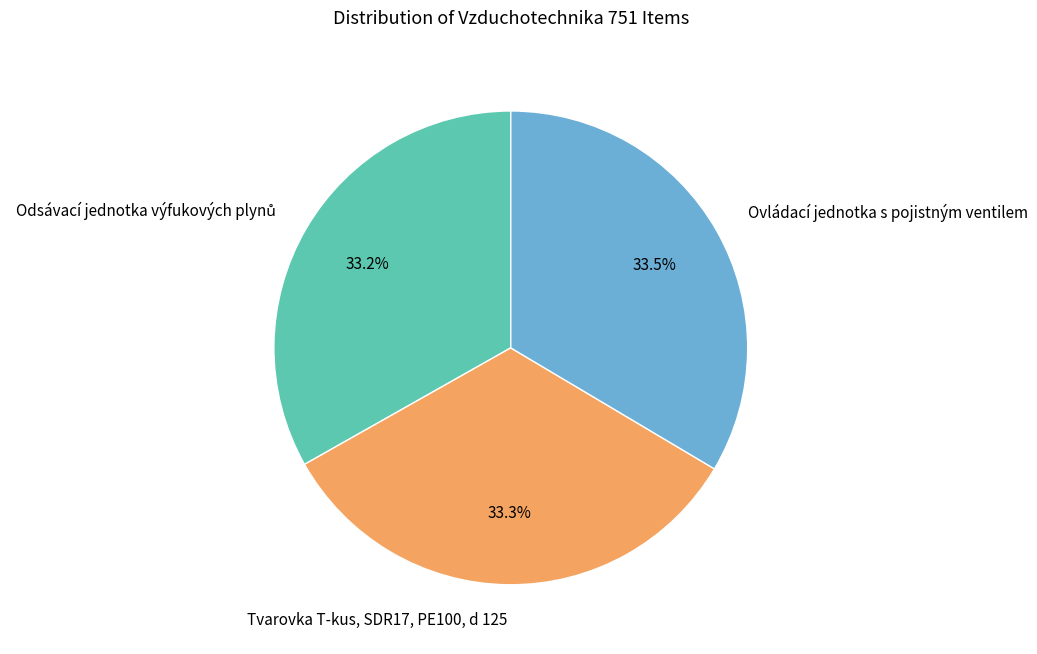

Count the number of slices in the pie.

3